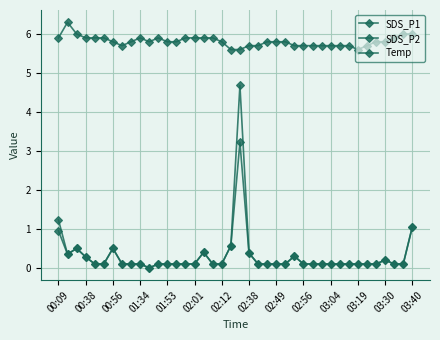

How many interior local valleys does the SDS_P2 series have?

2